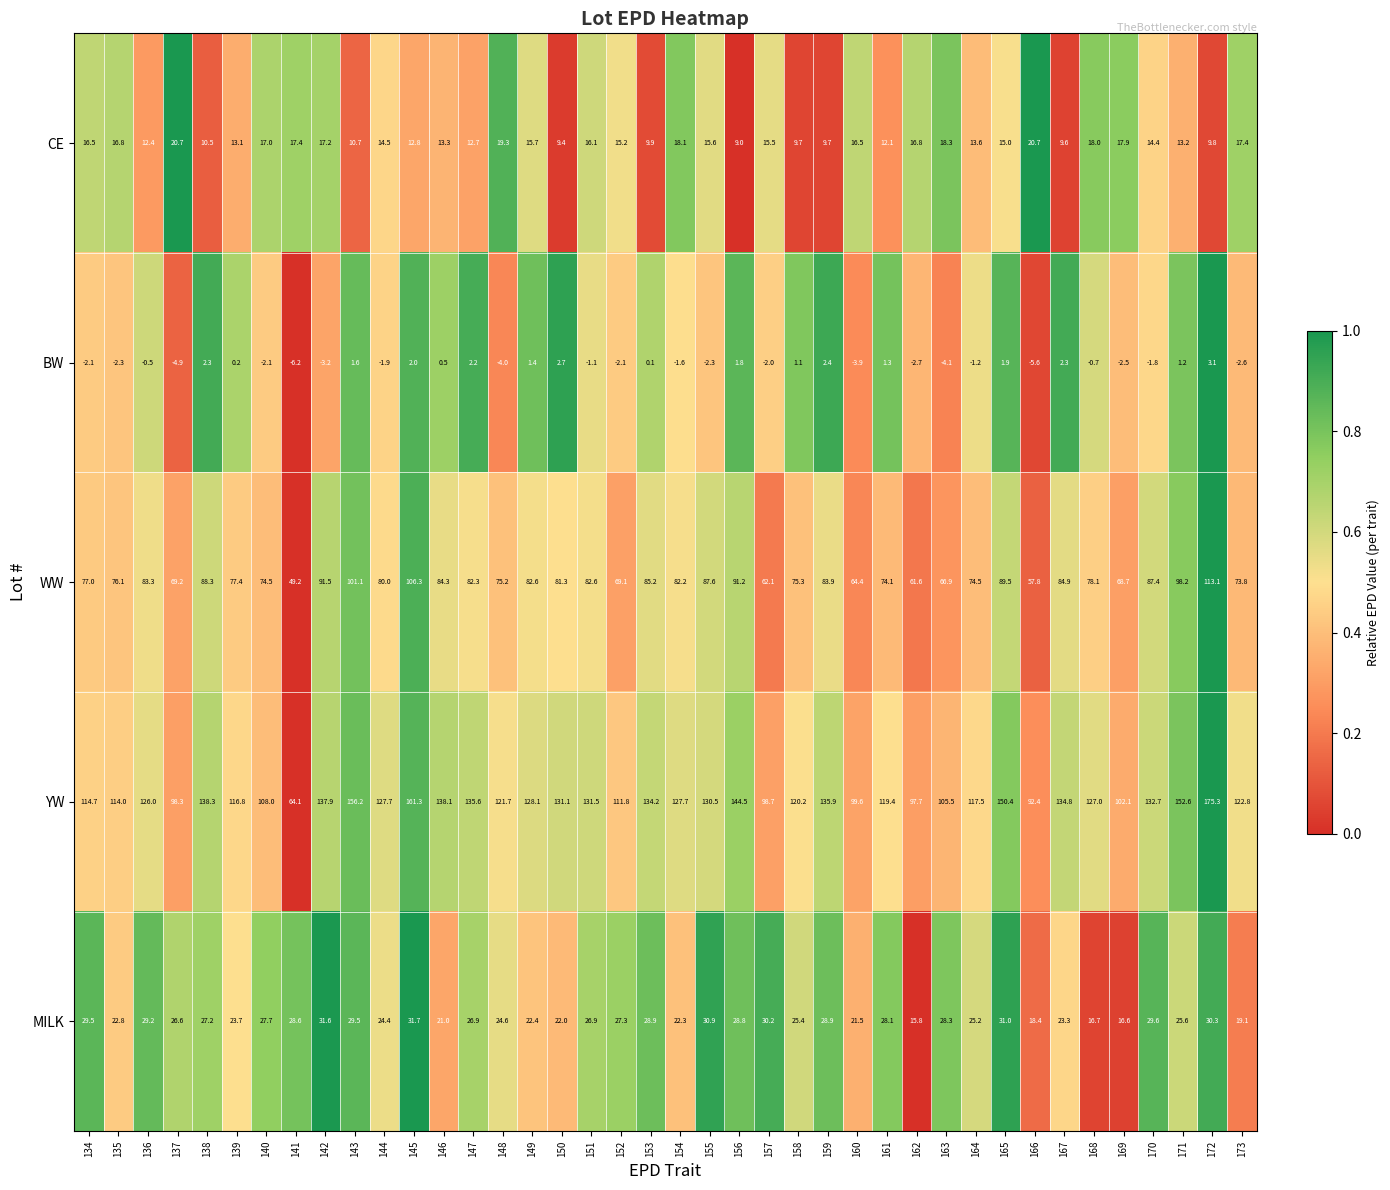

At which category is the sum across all series the highest?

172